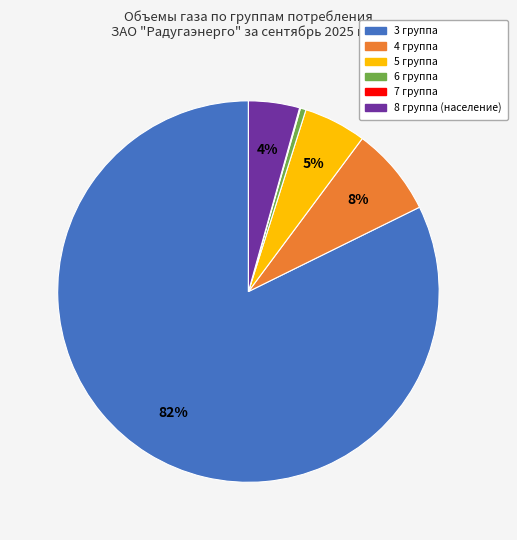

What is the majority slice?

3 группа